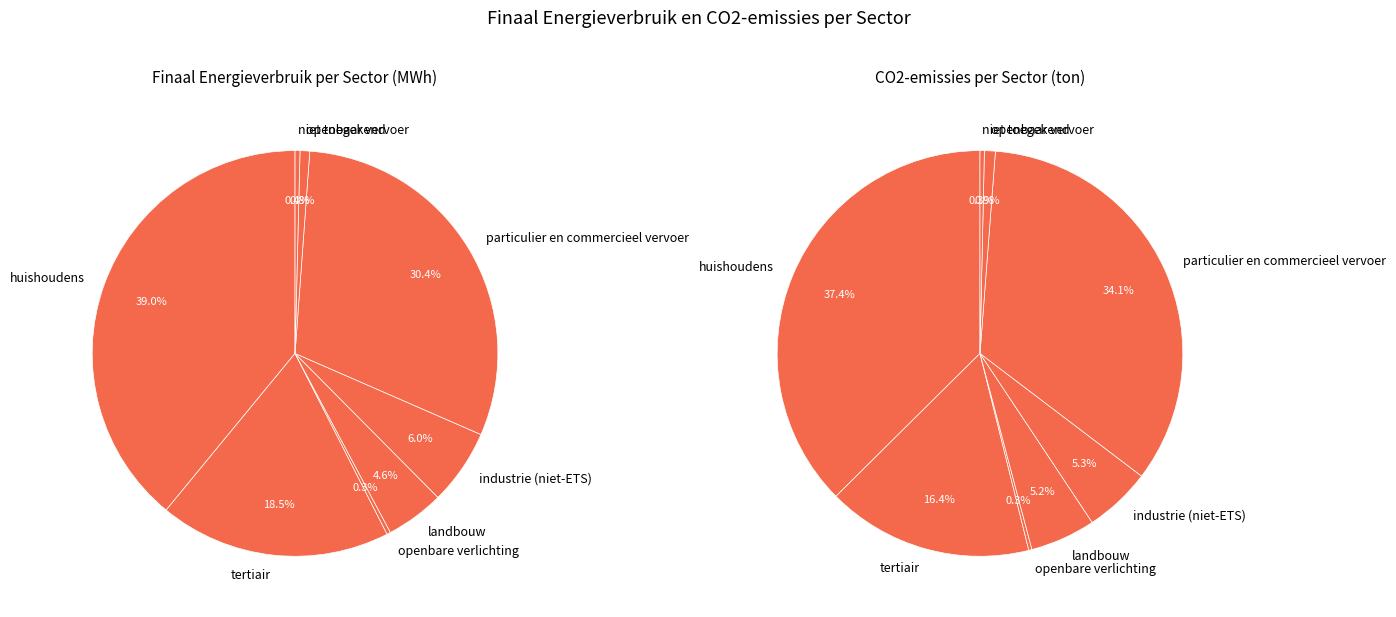

Combined, what portion of the pie is industrie (niet-ETS) and openbaar vervoer?

6.8%